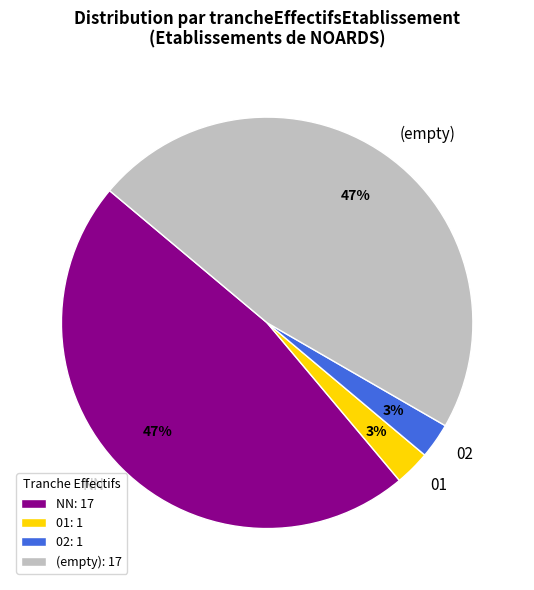

To the nearest percent, what is the average slice percentage?

25%